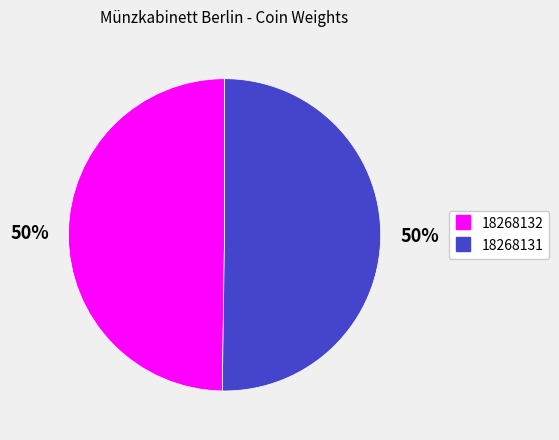

Is it true that 18268132 is 50% of the pie?

True